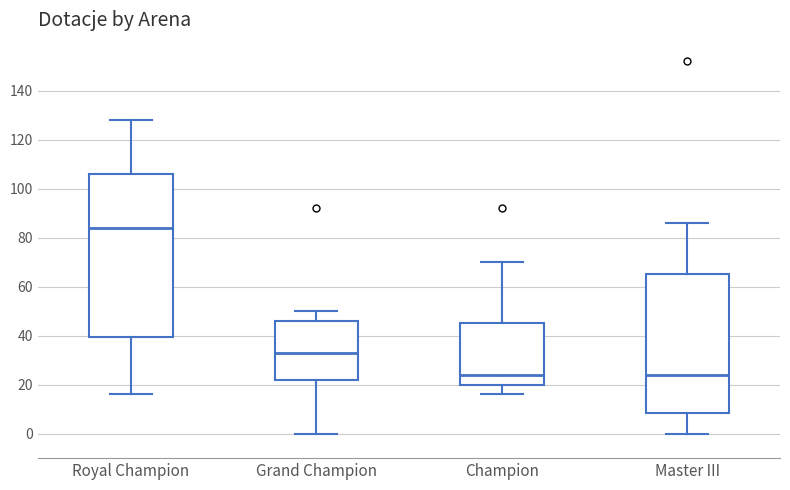

Reading left to right, read every box against the y-axis: the position of its median line, the range the box covers, and the ends of its whiskers. The values are not printed on the chart, so give them approximately, as read against the axis.

Royal Champion: median 84, box 40 to 106, whiskers 16 to 128
Grand Champion: median 34, box 22 to 46, whiskers 0 to 50
Champion: median 24, box 20 to 46, whiskers 16 to 70
Master III: median 24, box 8 to 66, whiskers 0 to 86